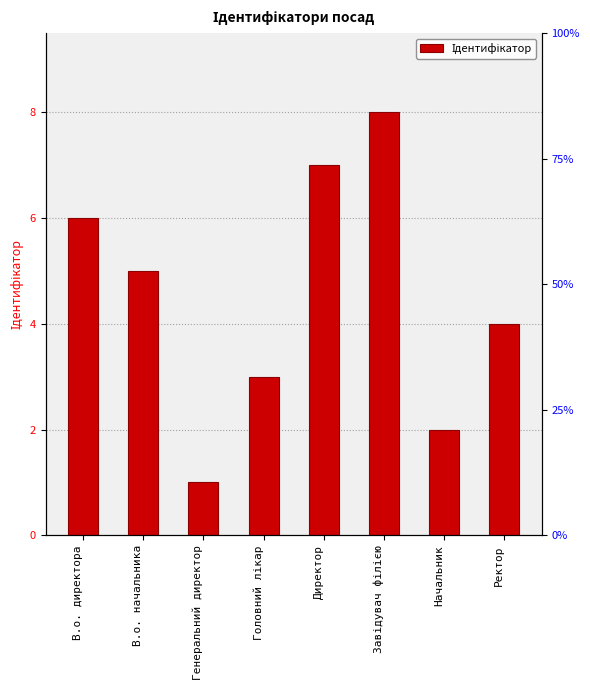

What is the ratio of the value at Начальник to the value at Завідувач філією?

0.2